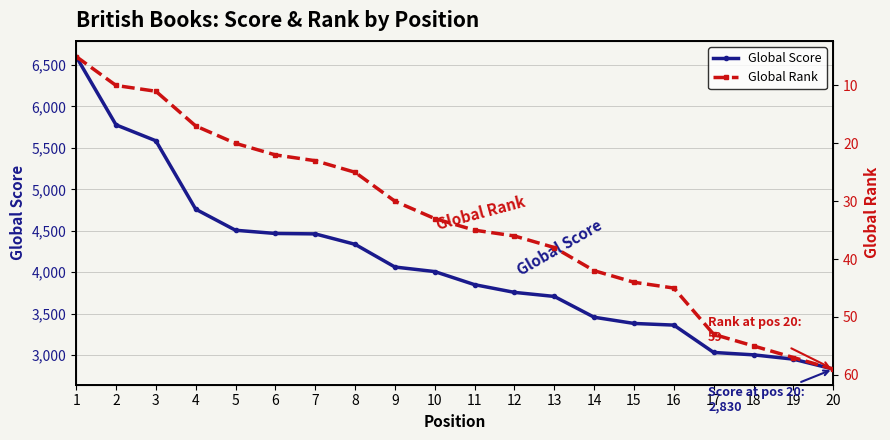

True or false: Global Rank has more than 2 interior local peaks.

False